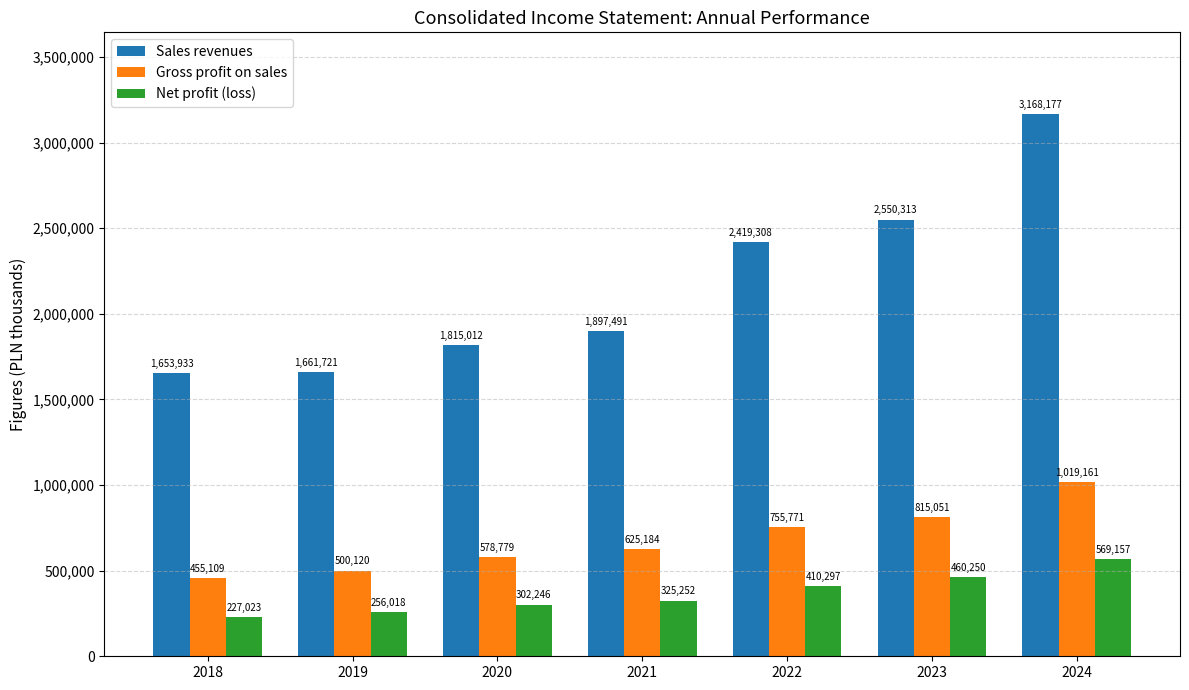

Is it true that Gross profit on sales equals 755771 at 2022?

True